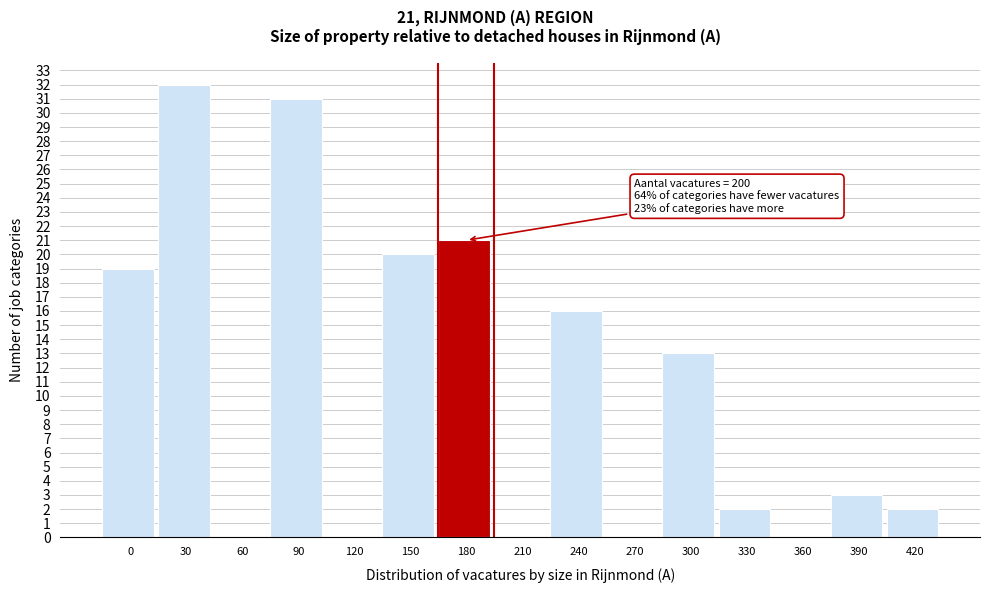

Reading left to right, extract all data points from this chart.

0=19	30=32	60=0	90=31	120=0	150=20	180=21	210=0	240=16	270=0	300=13	330=2	360=0	390=3	420=2